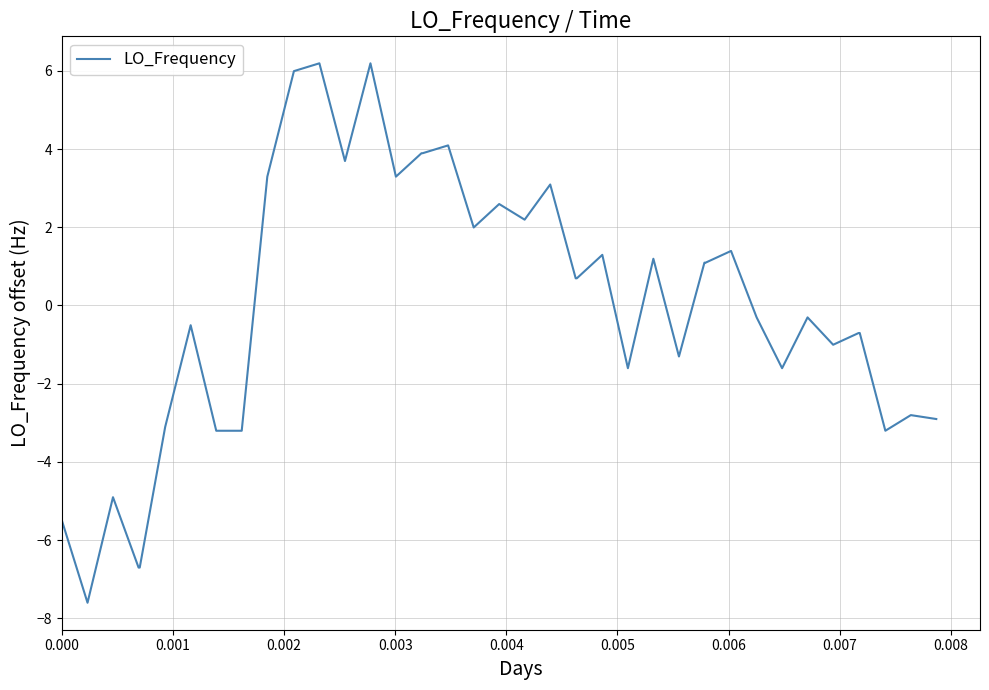

What is the difference between the maximum and minimum values?

13.8